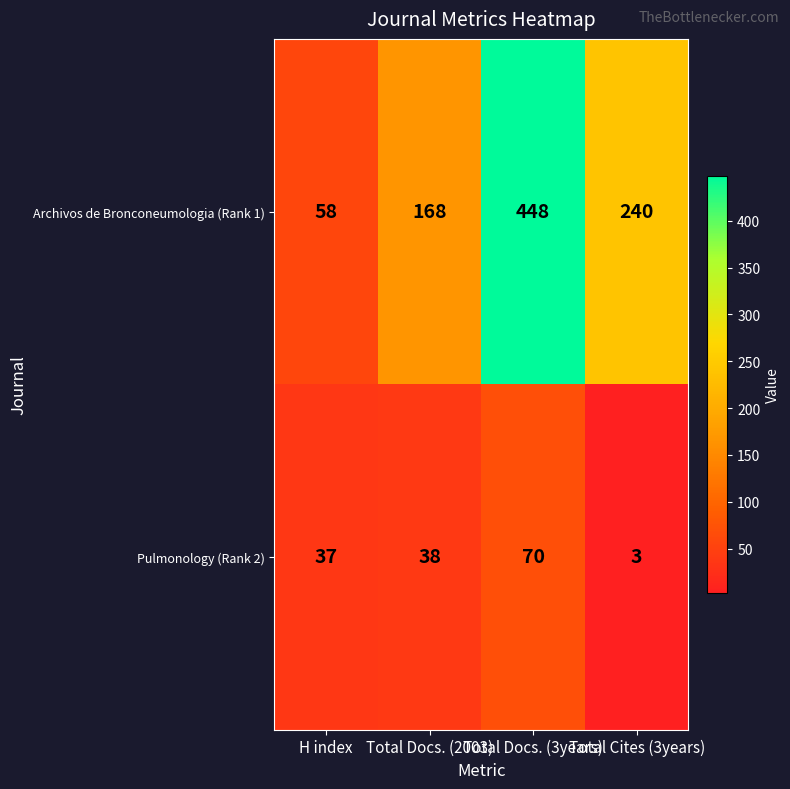

How many values in the Archivos de Bronconeumologia (Rank 1) series are below 240?

2